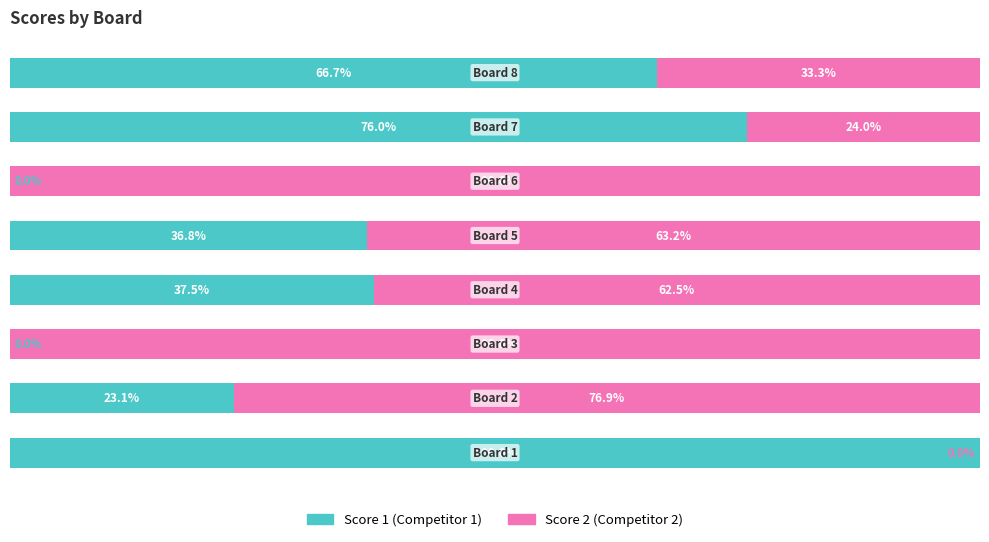

What are all the series names shown in the legend?

Score 1 (Competitor 1), Score 2 (Competitor 2)